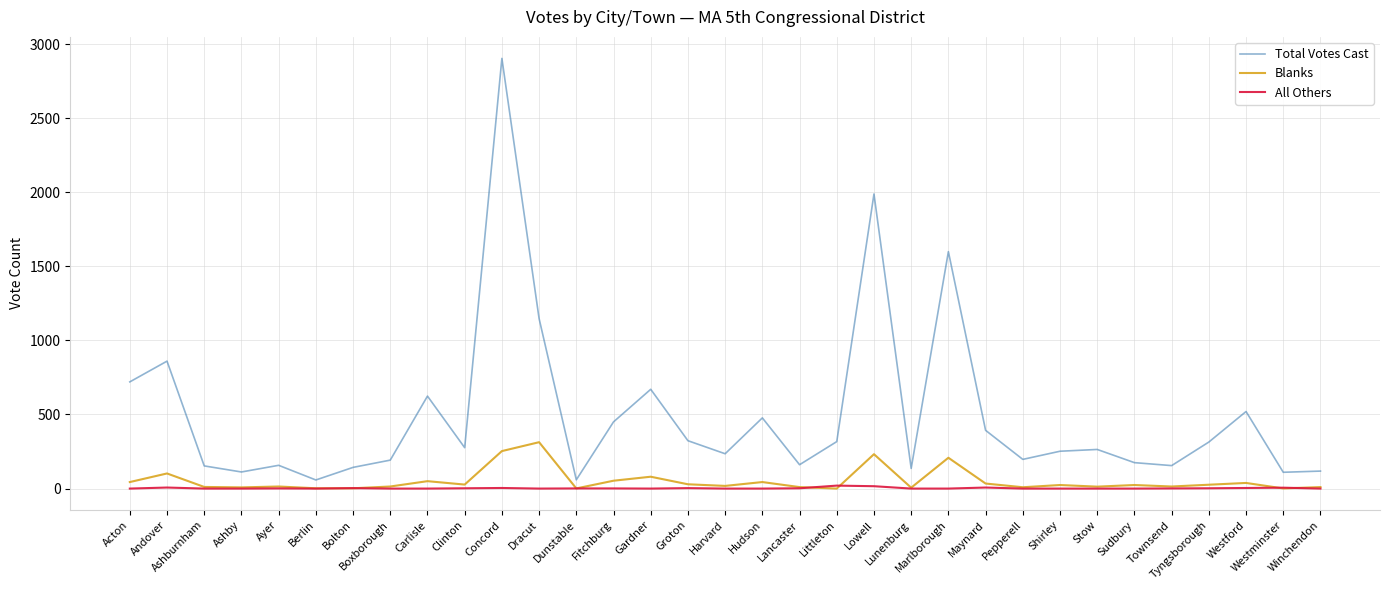

What is the total value across all series at Shirley?

276